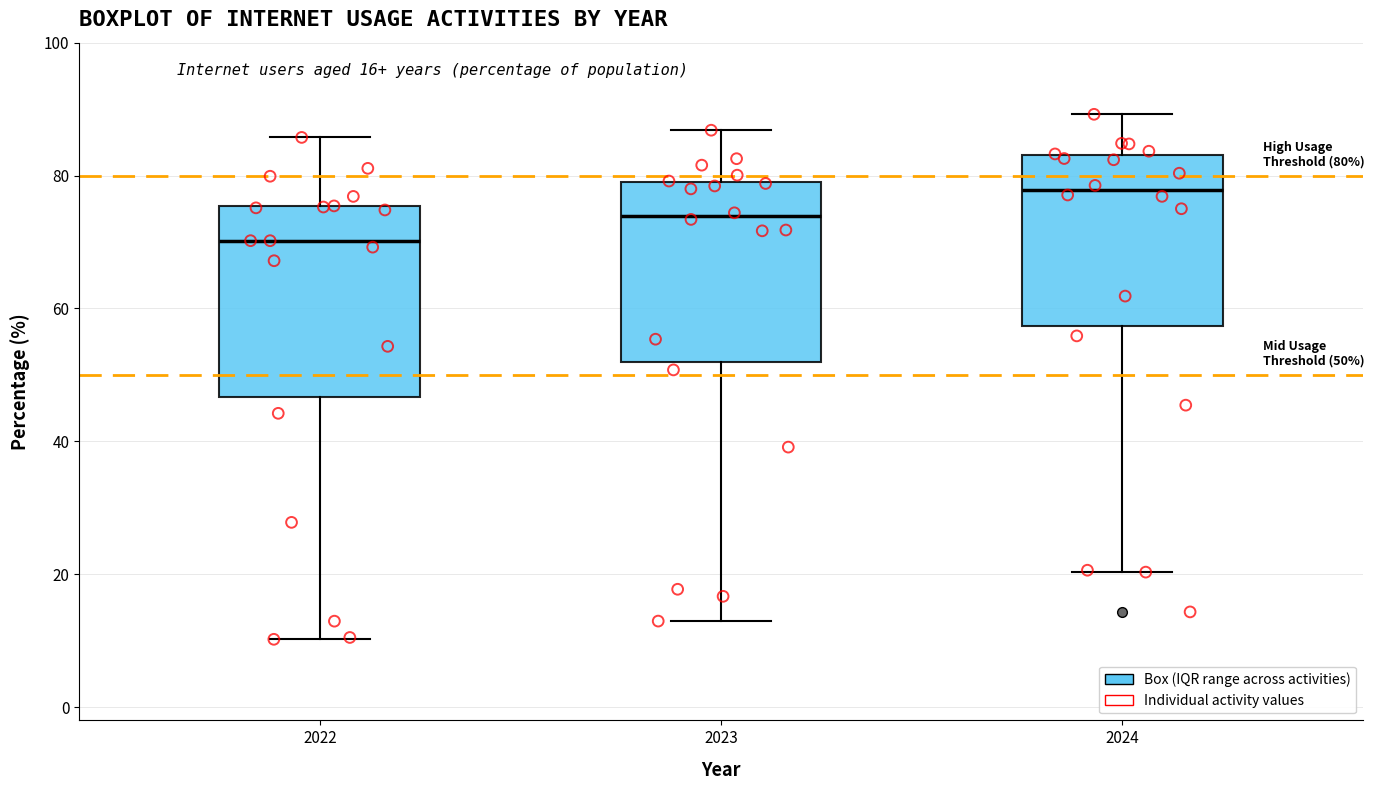

Which box's median line is the highest?

2024